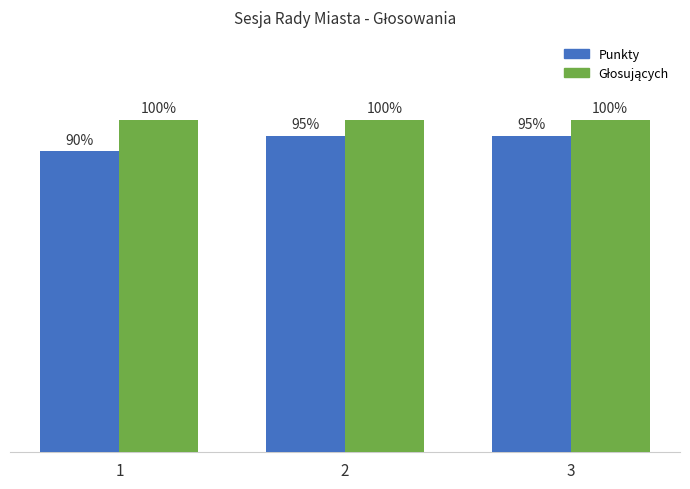

Are the bars grouped side by side (vs. stacked)?

Yes